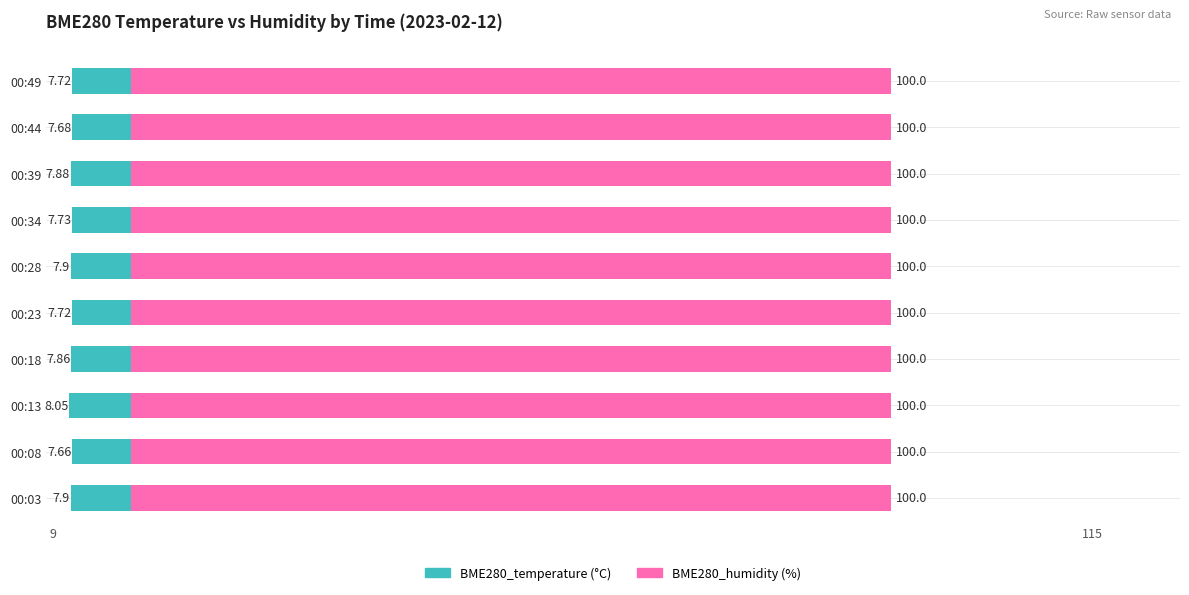

How many distinct data groups are displayed?

2